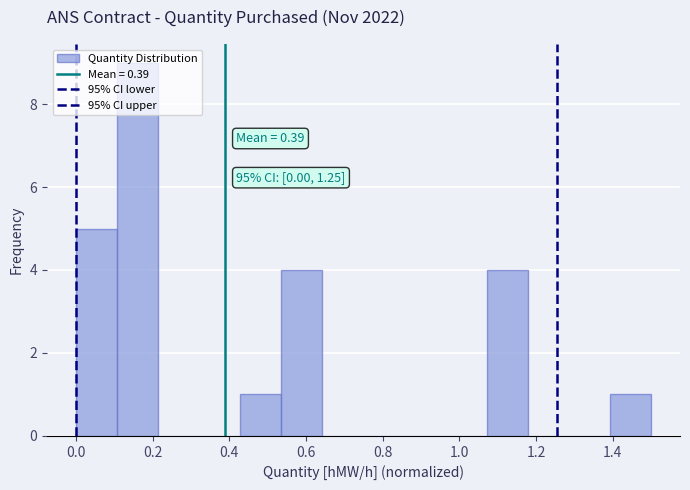

Over which range of the x-axis is the bar tallest?

0.10 to 0.22